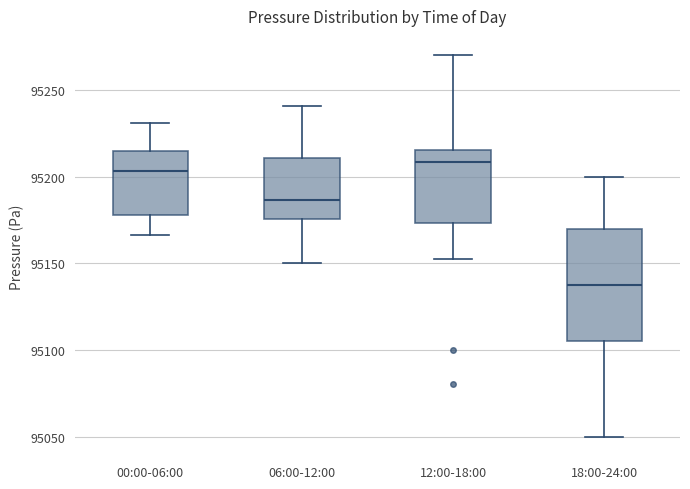

Which box's median line is the highest?

12:00-18:00